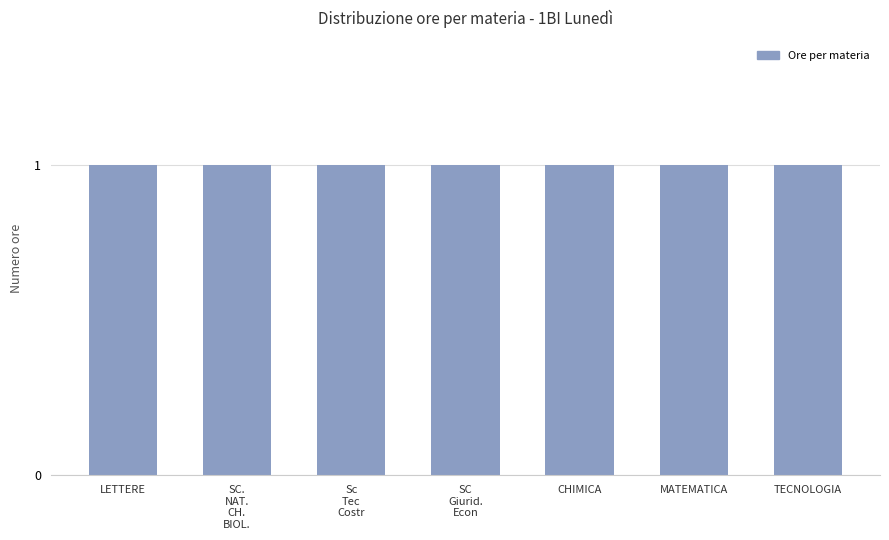

Count the number of data series in this chart.

1